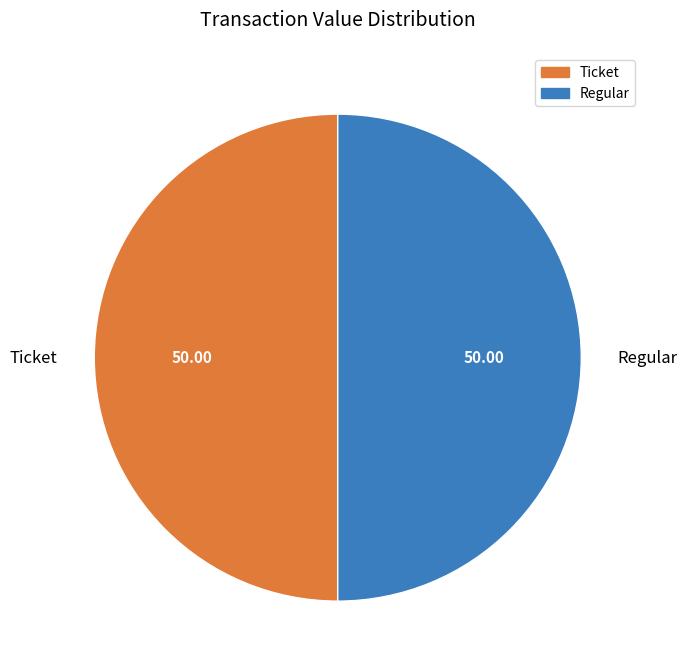

Combined, do Ticket and Regular account for over 50%?

Yes